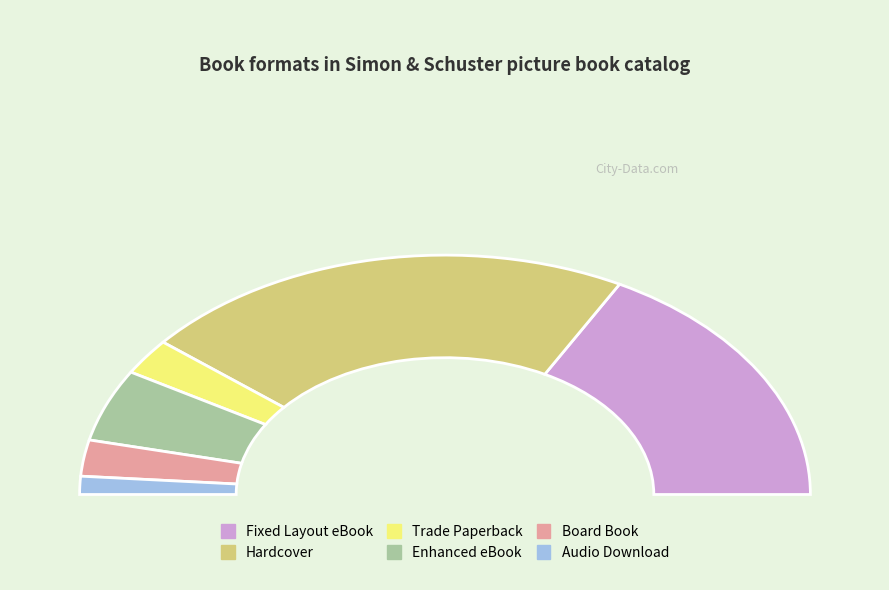

How many segments does this pie chart have?

6